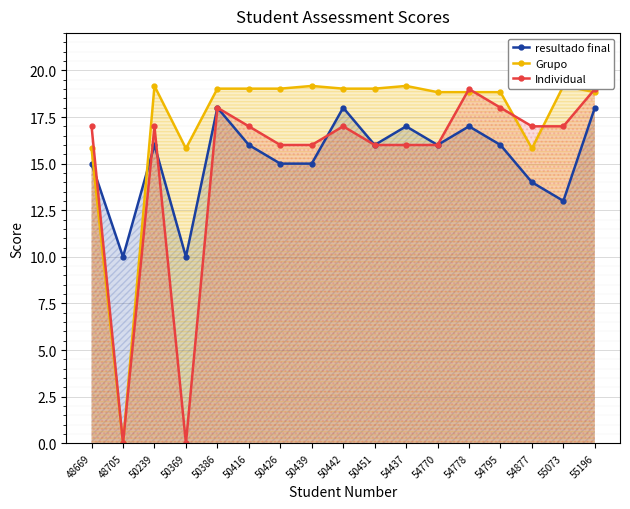

What is the value of the resultado final point at the 4th from the left?

10